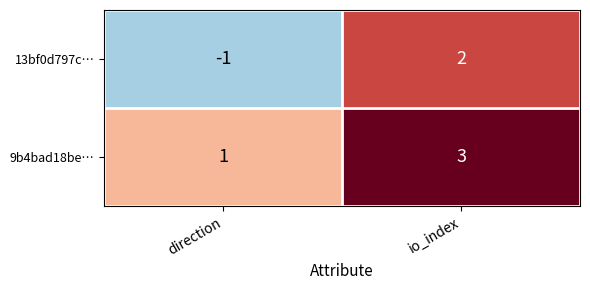

What is the spread (max minus min) of values at io_index?

1